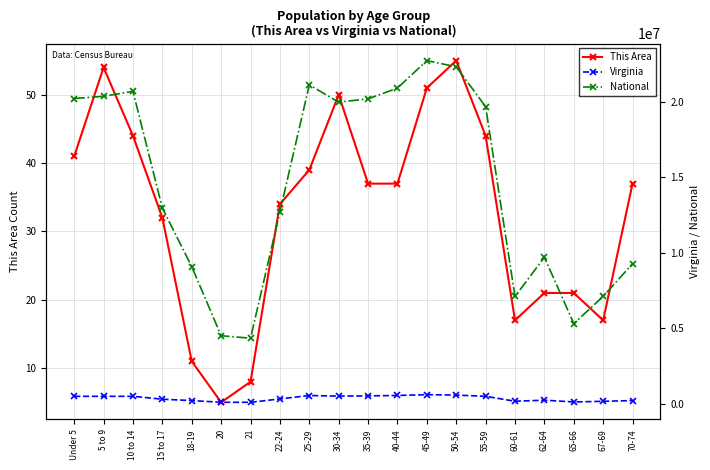

Where is National nearest to the value 13531442?

15 to 17